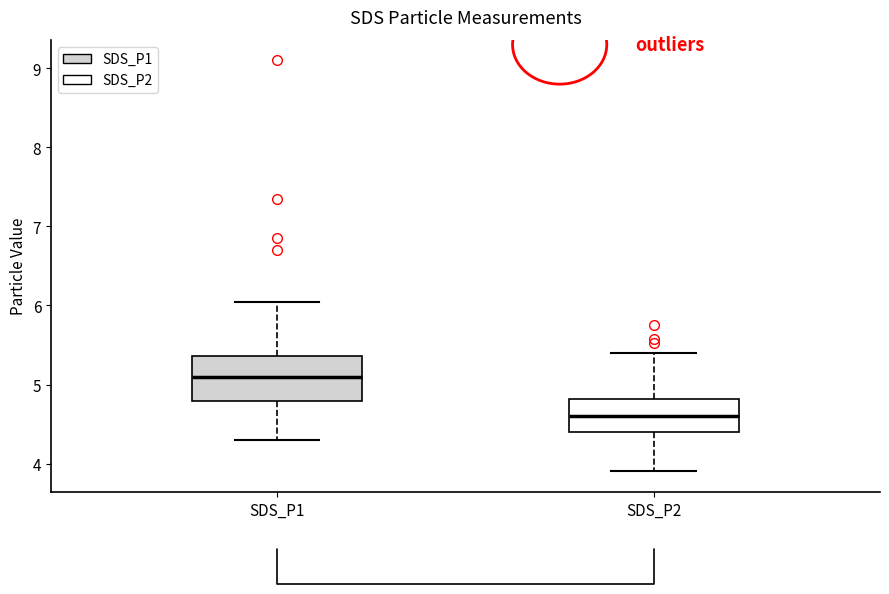

Reading left to right, read every box against the y-axis: the position of its median line, the range the box covers, and the ends of its whiskers. The values are not printed on the chart, so give them approximately, as read against the axis.

SDS_P1: median 5.1, box 4.8 to 5.4, whiskers 4.3 to 6.1
SDS_P2: median 4.6, box 4.4 to 4.8, whiskers 3.9 to 5.4